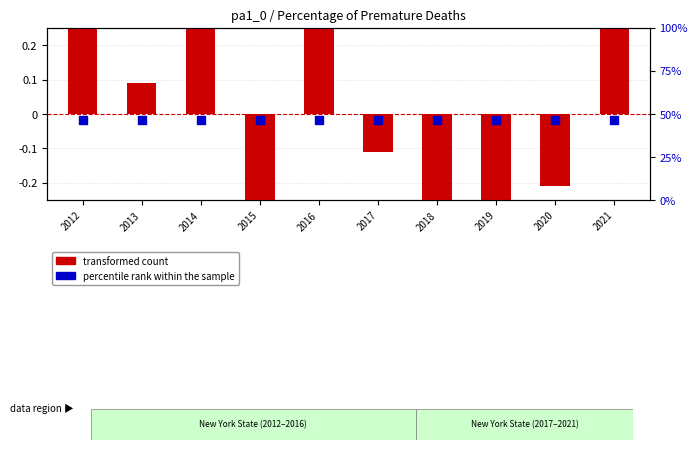

Which series reaches the maximum Y coordinate?

percentile rank within the sample